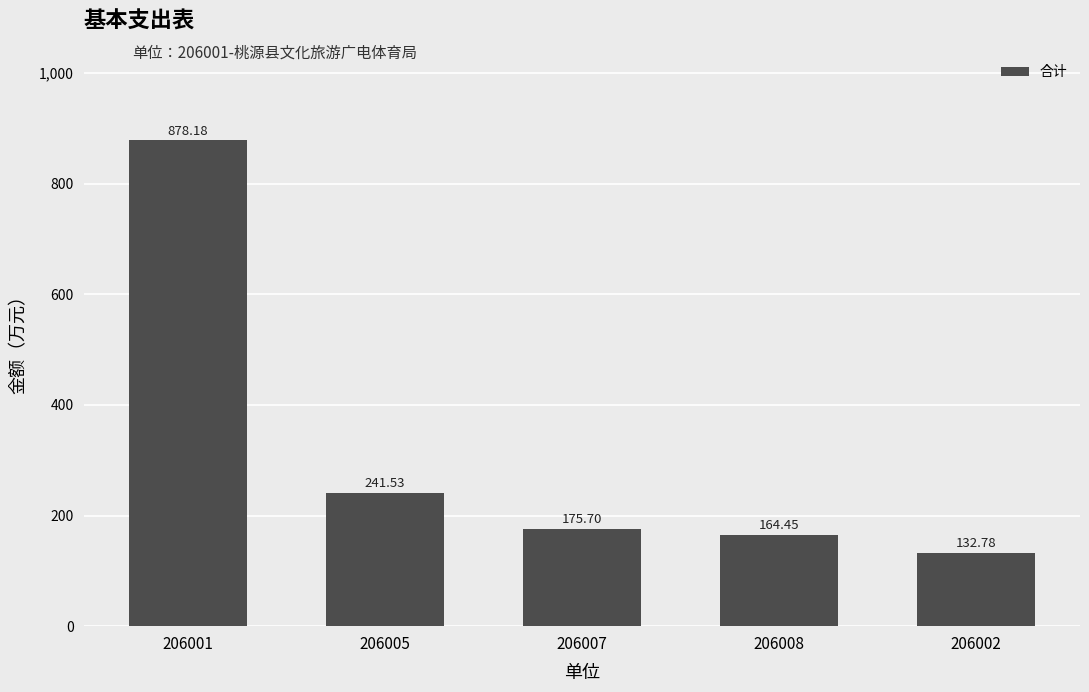

What is the difference between the second highest and second lowest values?

77.1